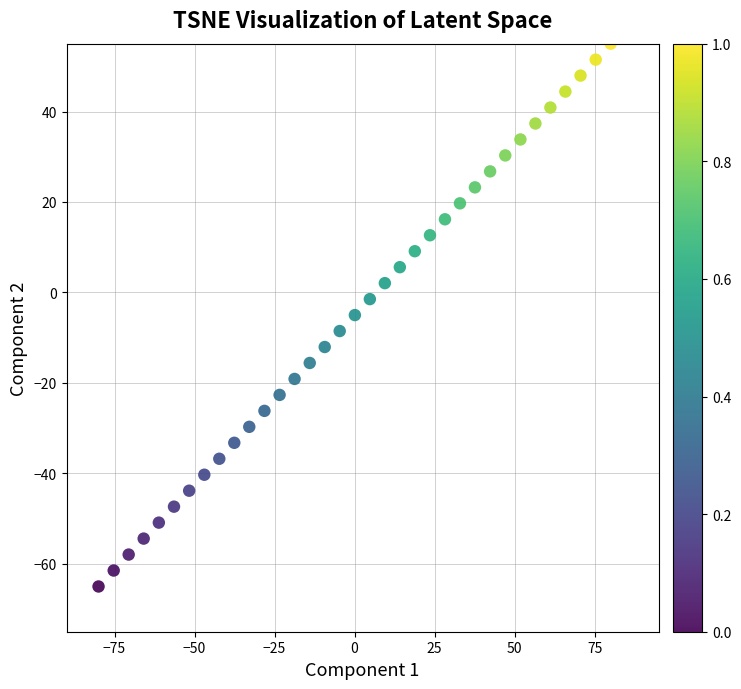

What is the range of Y values (max minus min)?

120.0